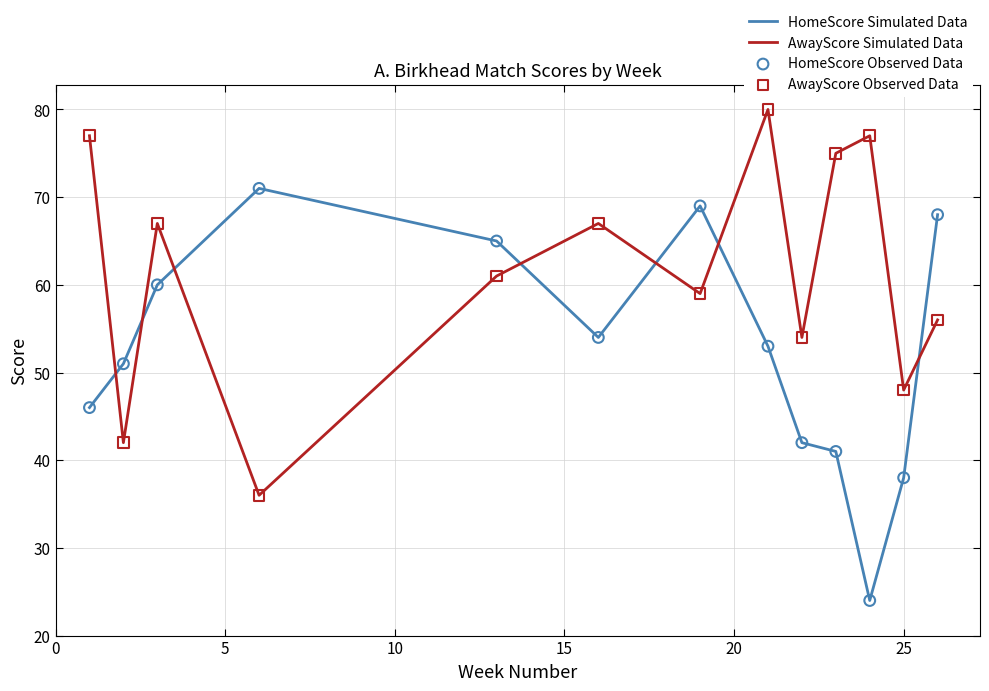

Which series has the largest total across all categories?

AwayScore Simulated Data